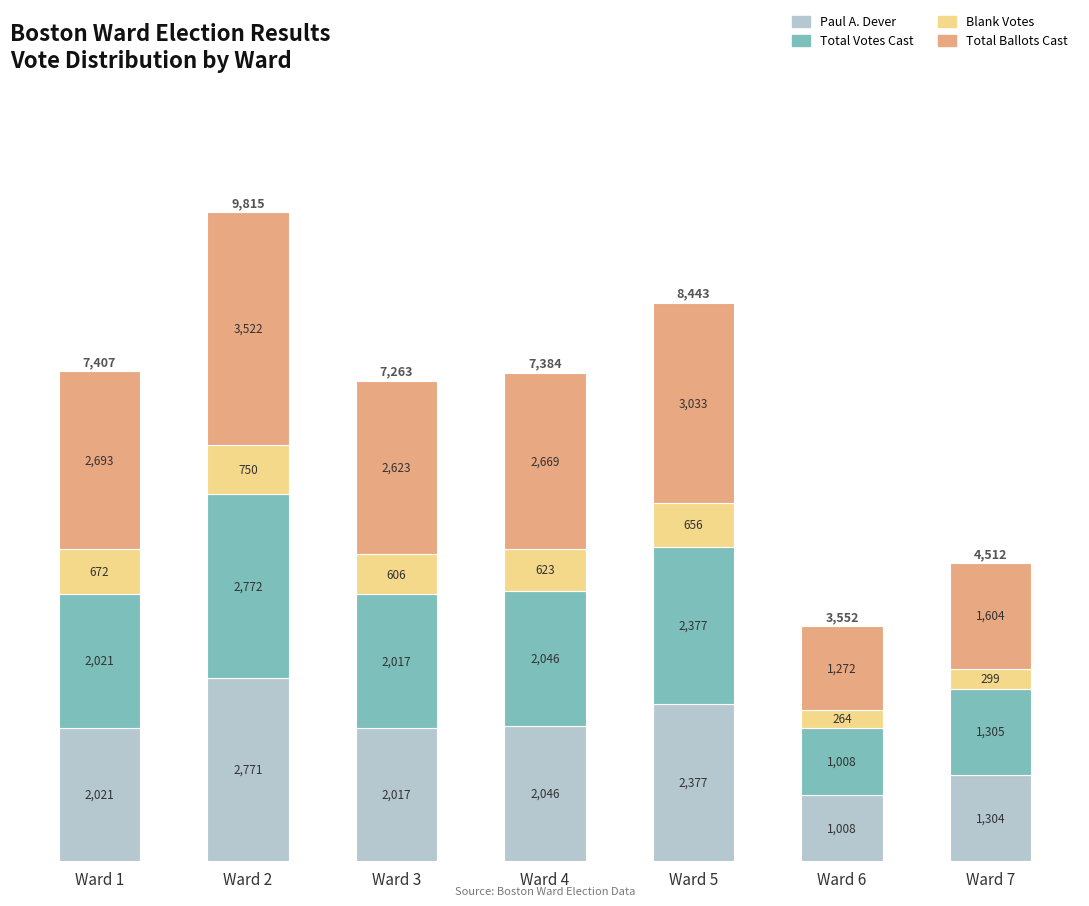

Reading left to right, transcribe the values for Paul A. Dever.

2021	2771	2017	2046	2377	1008	1304